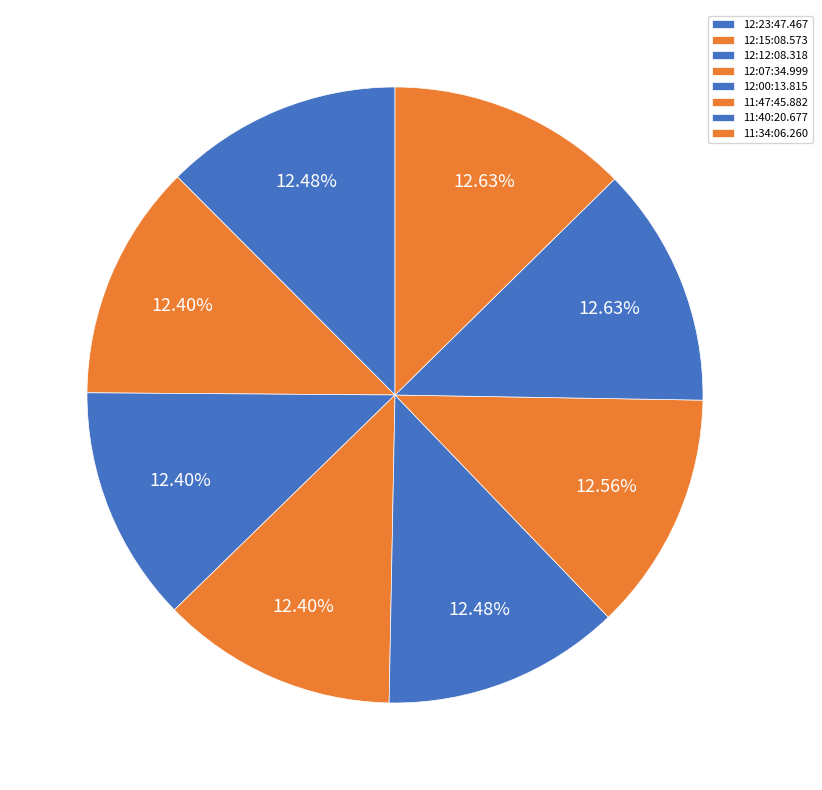

Count the number of slices in the pie.

8